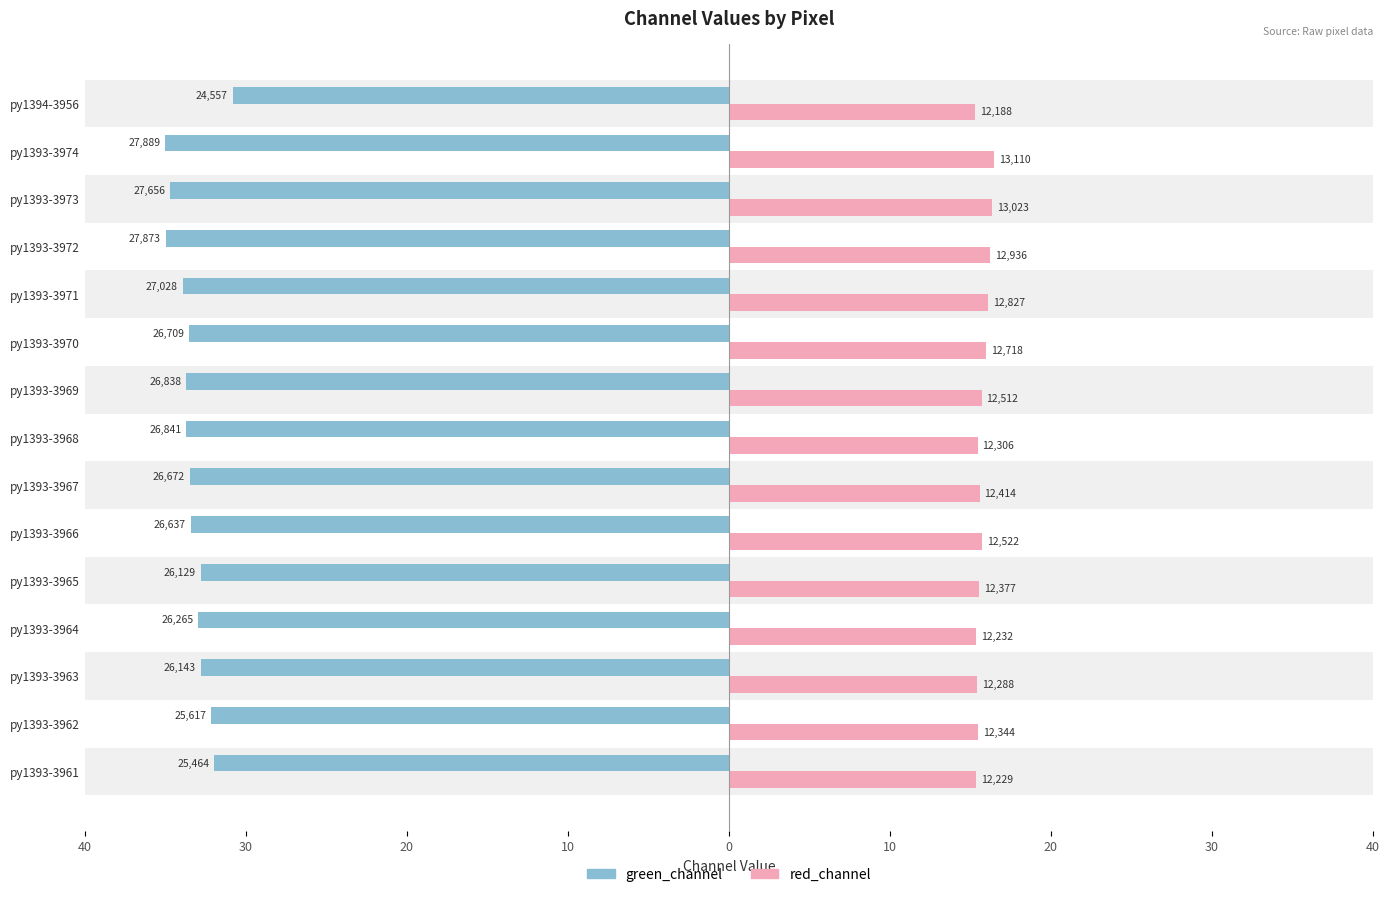

What are all the series names shown in the legend?

green_channel, red_channel